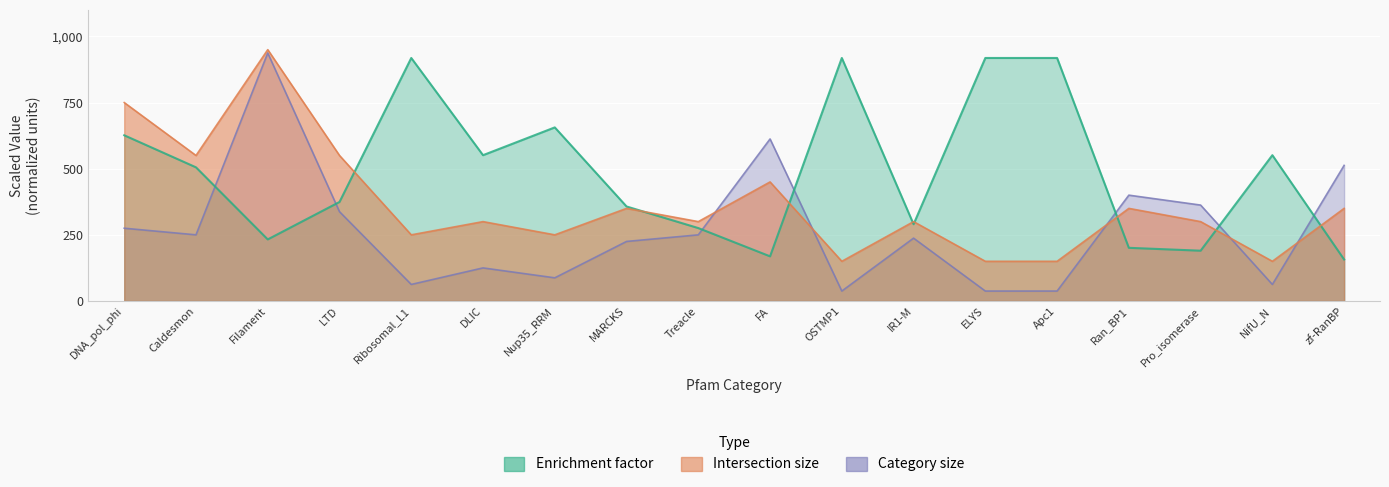

Reading right to left, transcribe all the data shown in this chart.

Enrichment factor: 156.8	551.1	190.0	200.9	918.6	918.6	290.1	918.6	168.7	275.6	357.2	656.1	551.1	918.6	374.2	232.7	505.2	626.3
Intersection size: 350.0	150.0	300.0	350.0	150.0	150.0	300.0	150.0	450.0	300.0	350.0	250.0	300.0	250.0	550.0	950.0	550.0	750.0
Category size: 512.5	62.5	362.5	400.0	37.5	37.5	237.5	37.5	612.5	250.0	225.0	87.5	125.0	62.5	337.5	937.5	250.0	275.0